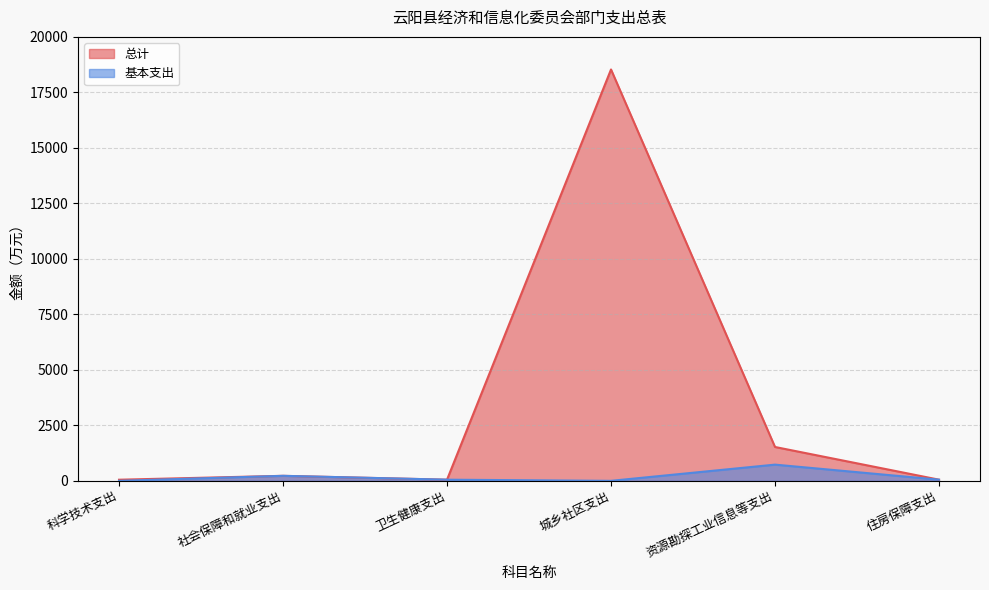

Does the chart have visible grid lines?

Yes